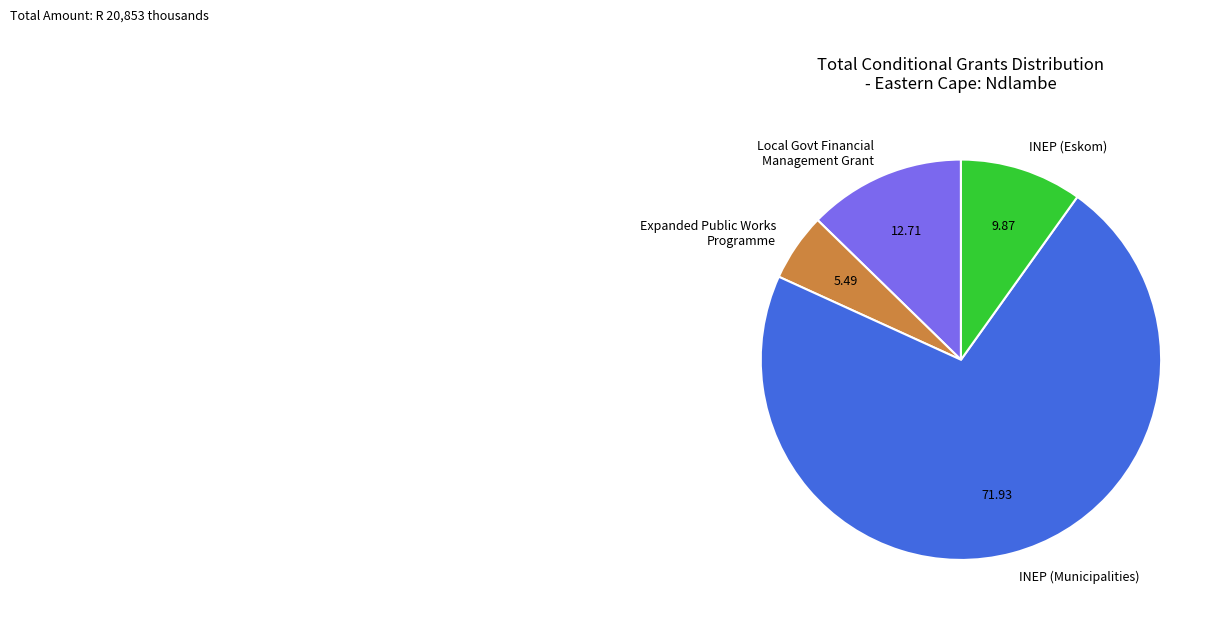

How many segments does this pie chart have?

4